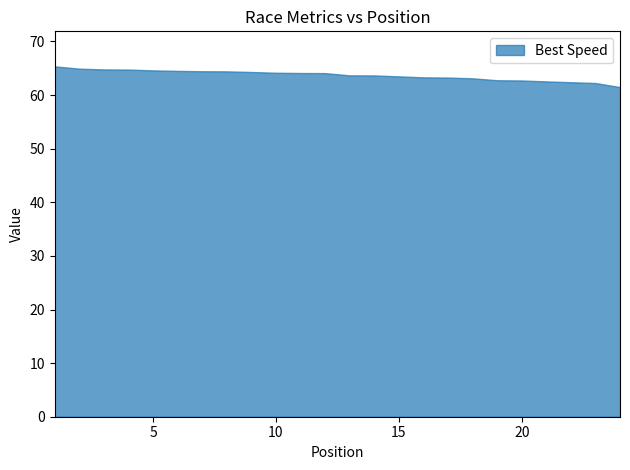

What value does the data have at 5?

64.6